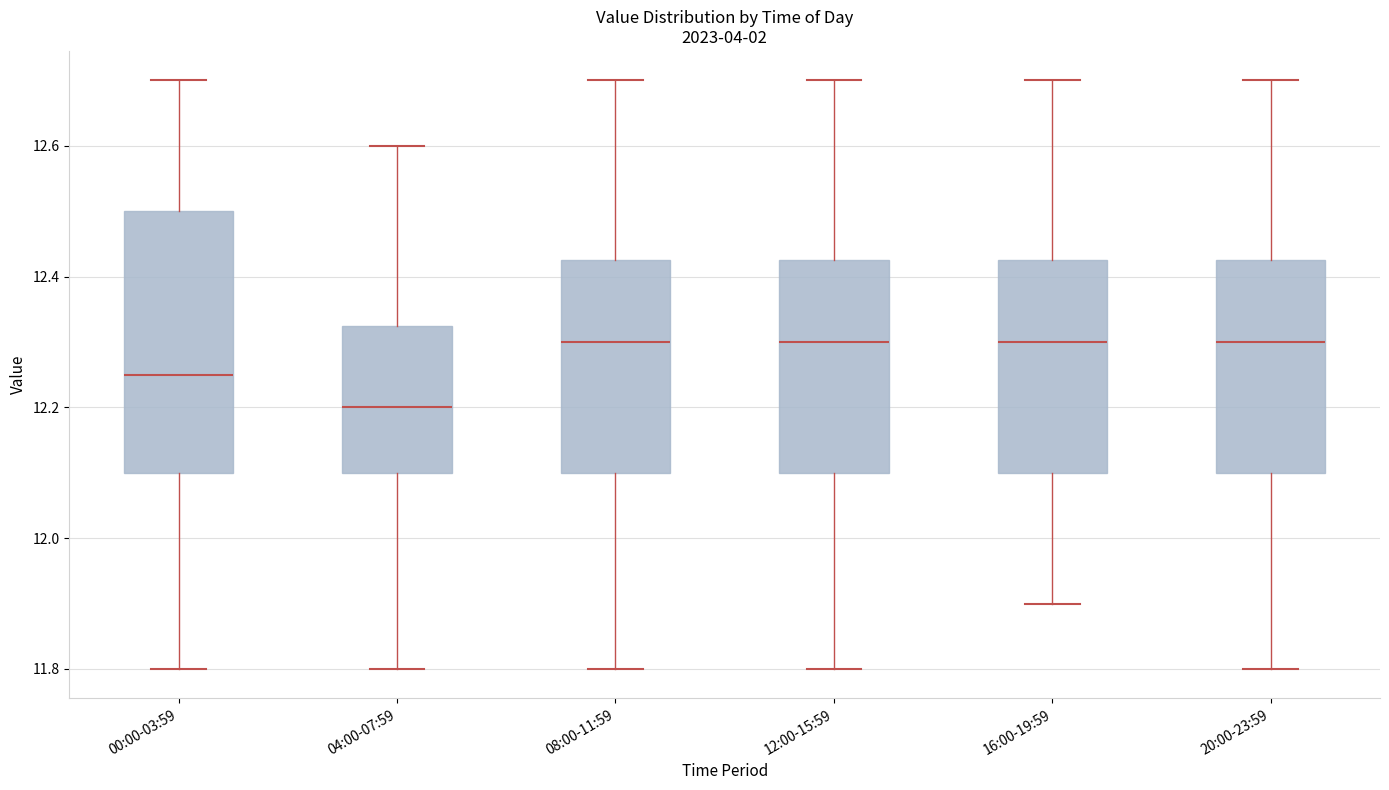

Where is the lower edge of the box for 12:00-15:59 on the y-axis? The values are not printed on the chart, so give them approximately, as read against the axis.

12.10